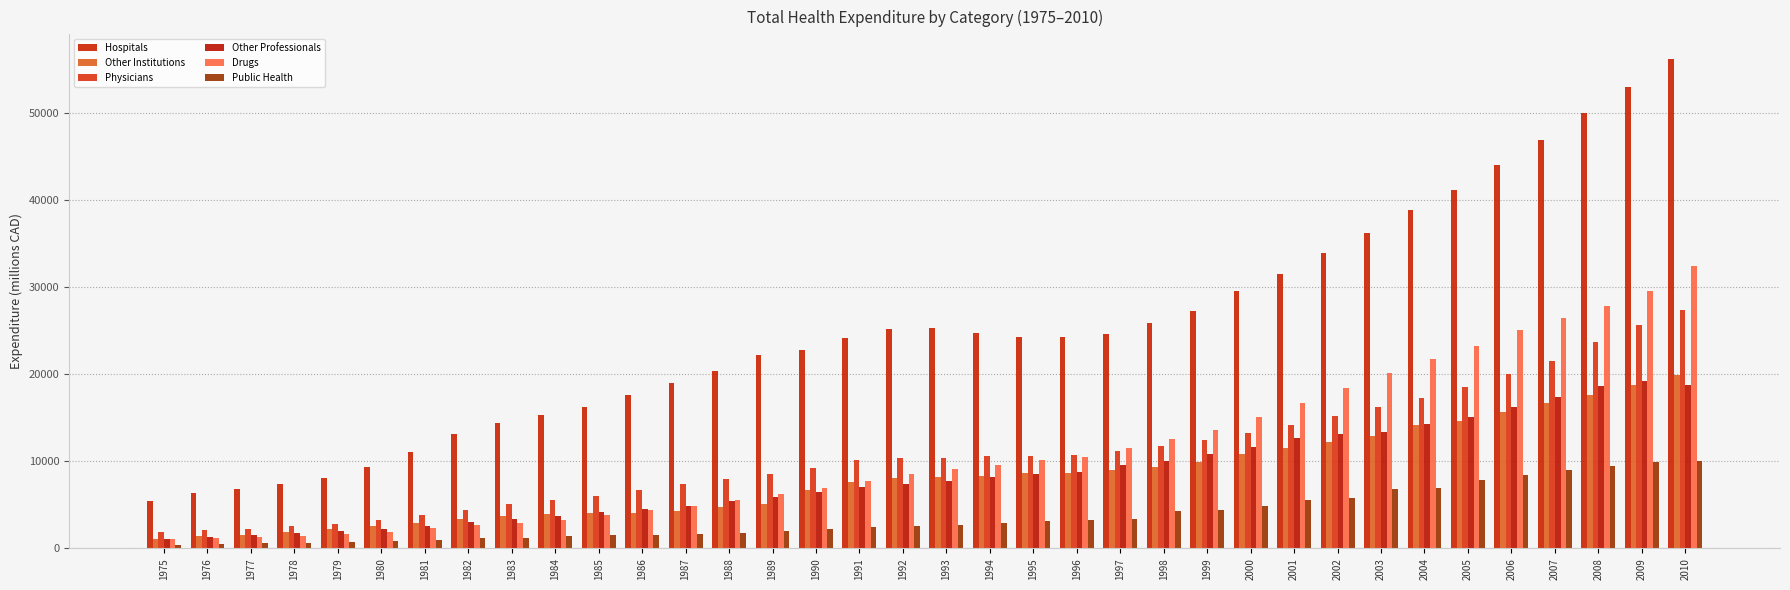

Reading right to left, list all the values displayed in this chart.

Hospitals: 56241.0	53018.4	50038.5	46930.6	44070.6	41218.0	38898.8	36230.7	33962.9	31532.2	29615.4	27228.9	25866.1	24635.3	24245.4	24231.5	24757.4	25289.0	25190.2	24204.6	22768.5	22270.1	20400.3	18951.1	17637.2	16260.3	15344.8	14417.6	13092.8	11030.7	9334.4	8114.1	7382.0	6792.8	6357.3	5454.9
Other Institutions: 19899.8	18787.5	17575.0	16686.4	15722.9	14651.6	14205.2	12930.0	12251.4	11504.3	10821.1	9974.7	9382.8	8966.3	8696.6	8610.7	8358.4	8203.3	8143.7	7636.6	6681.8	5141.3	4738.7	4329.2	4087.3	4105.9	3915.5	3741.6	3384.8	2889.9	2539.6	2171.7	1851.8	1577.0	1368.6	1125.0
Physicians: 27403.1	25647.7	23761.1	21552.9	20047.1	18556.5	17316.3	16280.9	15199.1	14149.9	13220.8	12408.3	11771.1	11224.8	10771.2	10615.6	10635.4	10403.5	10343.4	10105.4	9178.8	8506.7	7942.1	7342.8	6674.8	6045.7	5525.9	5052.7	4420.8	3824.8	3287.5	2857.1	2566.7	2284.4	2071.0	1839.9
Other Professionals: 18761.1	19268.8	18628.4	17350.2	16248.9	15139.1	14325.6	13353.6	13190.3	12667.1	11658.0	10875.9	10089.8	9626.5	8823.1	8530.9	8147.7	7721.2	7385.2	7023.6	6490.7	5961.2	5396.7	4920.0	4529.5	4133.6	3683.8	3352.4	3039.8	2629.1	2261.7	1959.5	1713.5	1493.0	1274.7	1096.2
Drugs: 32425.2	29539.8	27891.1	26414.2	25073.5	23204.9	21795.4	20184.8	18443.3	16708.3	15143.3	13598.6	12622.1	11508.6	10451.3	10188.3	9524.0	9176.3	8515.0	7703.1	6930.3	6238.5	5521.7	4914.9	4417.1	3802.3	3314.2	2953.0	2639.1	2332.1	1884.6	1658.4	1445.5	1312.4	1199.4	1077.3
Public Health: 10091.8	9869.9	9476.3	9048.7	8462.8	7811.7	6974.4	6871.5	5814.6	5601.8	4896.3	4419.2	4295.3	3420.9	3277.7	3136.7	2971.0	2691.5	2578.8	2415.8	2231.4	1953.6	1786.6	1661.0	1570.2	1515.7	1376.5	1241.4	1149.7	1006.1	845.4	707.0	615.4	598.5	510.6	406.8